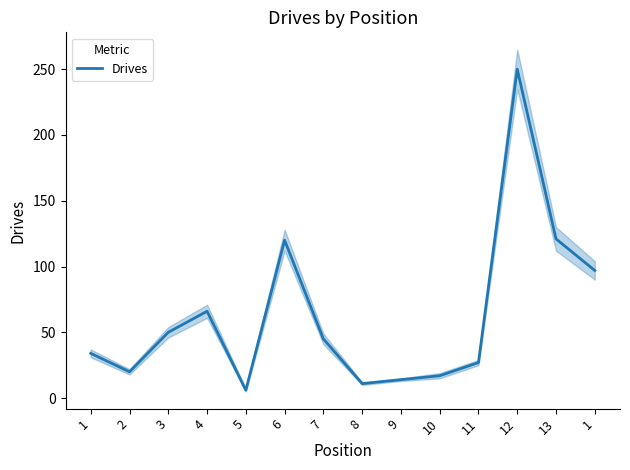

True or false: the data shows 66 at 4.

True